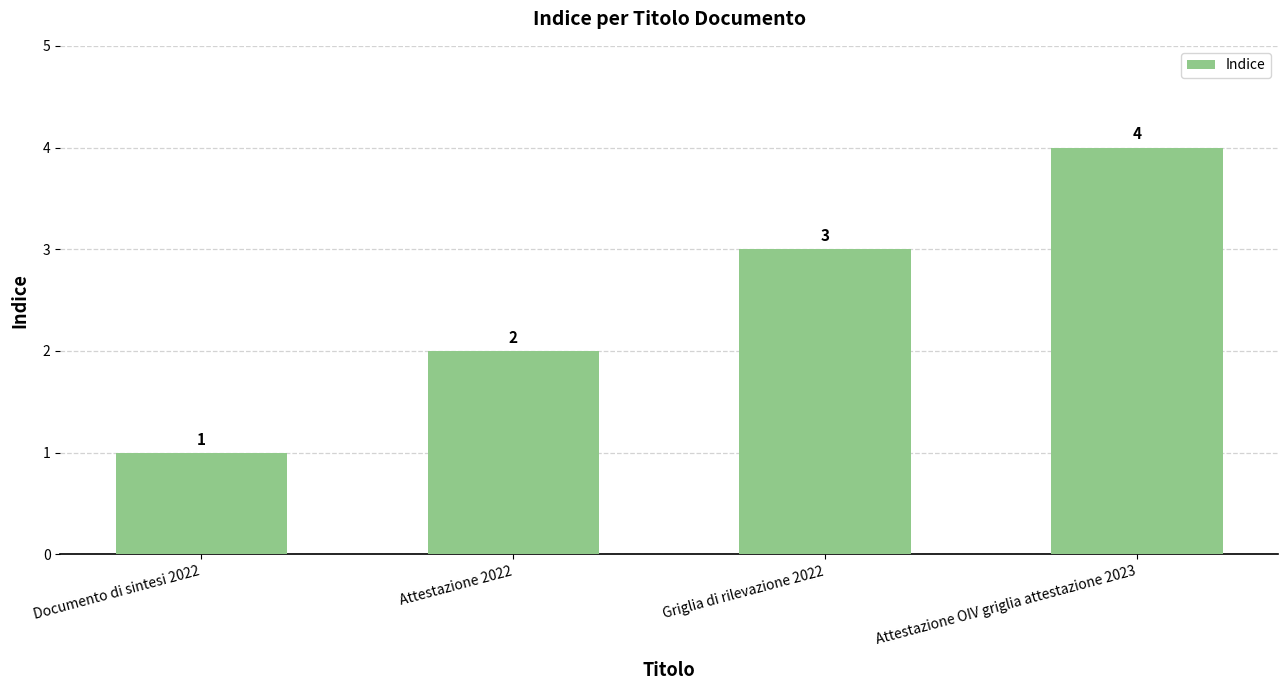

Reading left to right, transcribe all the data shown in this chart.

Documento di sintesi 2022=1	Attestazione 2022=2	Griglia di rilevazione 2022=3	Attestazione OIV griglia attestazione 2023=4